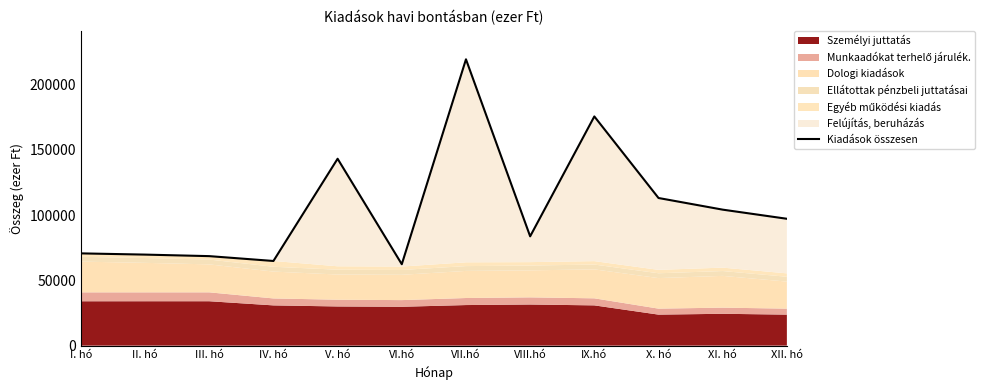

What position from the left is I. hó?

1